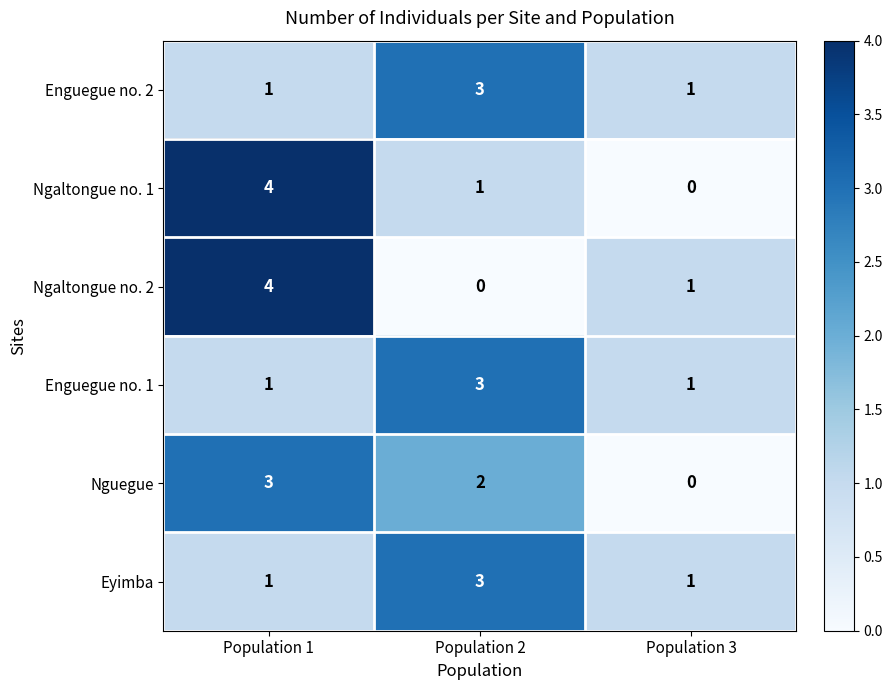

What is the maximum value shown in the chart?

4